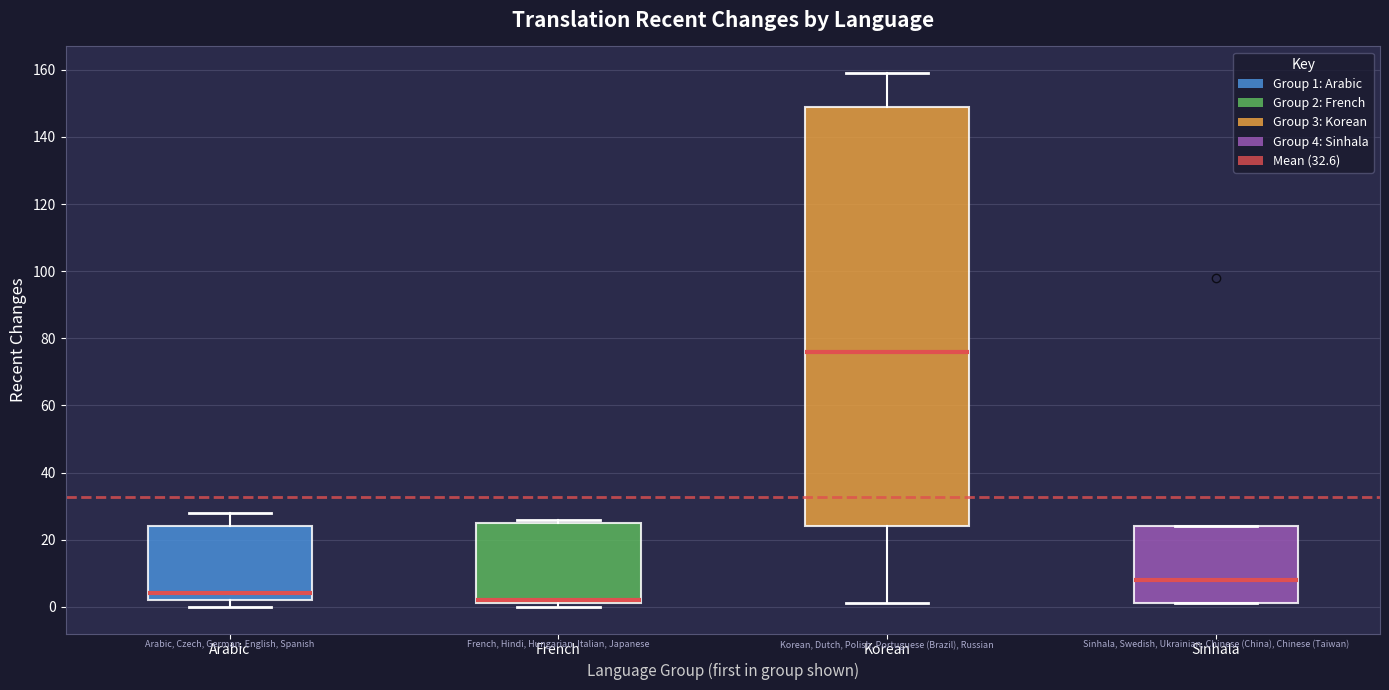

Where does the upper whisker of the box for Arabic end on the y-axis? The values are not printed on the chart, so give them approximately, as read against the axis.

28